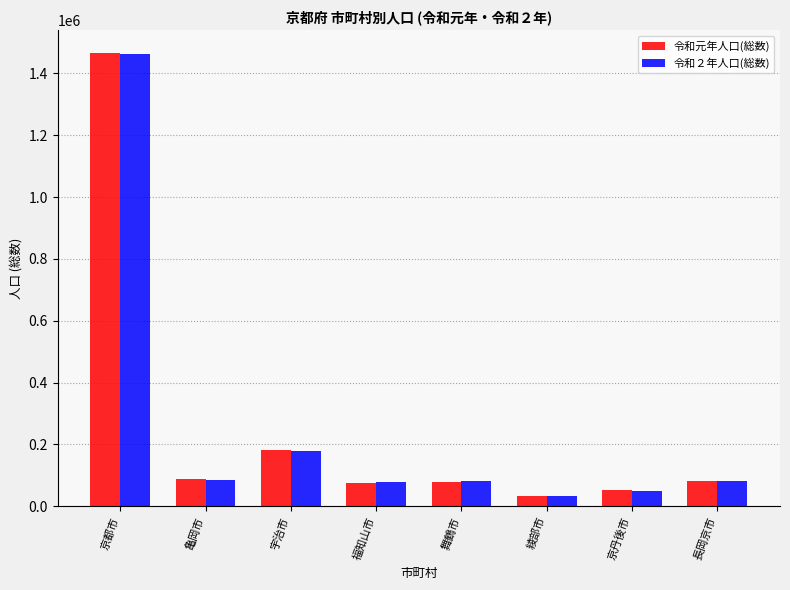

What is the spread (max minus min) of values at 舞鶴市?

450